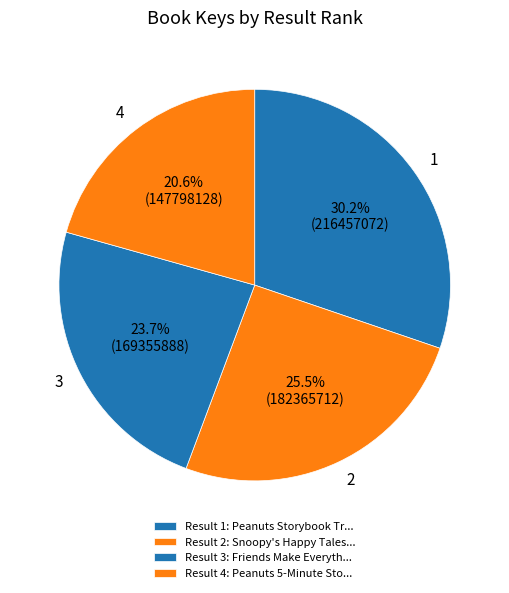

Which slice is the smallest?

4